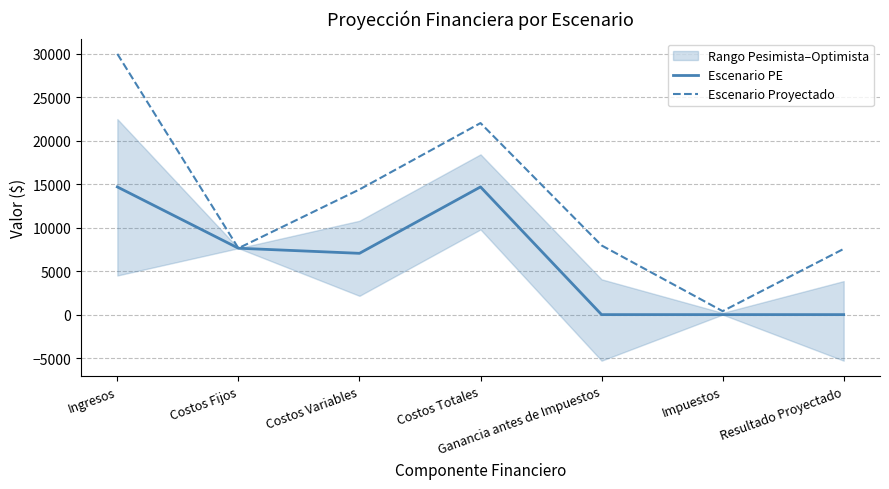

Reading left to right, list all the values displayed in this chart.

Escenario PE: Ingresos=14692.3	Costos Fijos=7640.0	Costos Variables=7052.3	Costos Totales=14692.3	Ganancia antes de Impuestos=0.0	Impuestos=0.0	Resultado Proyectado=0.0
Escenario Proyectado: Ingresos=30000.0	Costos Fijos=7640.0	Costos Variables=14400.0	Costos Totales=22040.0	Ganancia antes de Impuestos=7960.0	Impuestos=398.0	Resultado Proyectado=7562.0